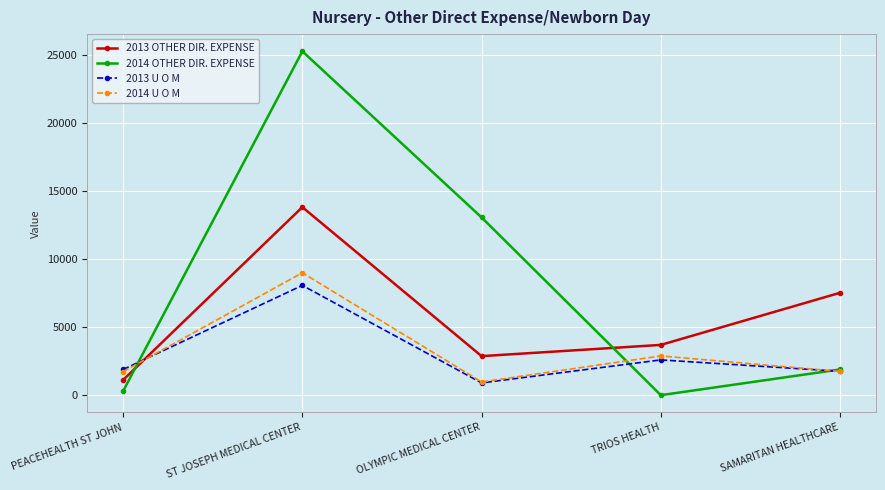

What is the value of the 2013 OTHER DIR. EXPENSE point at the 3rd from the left?

2866